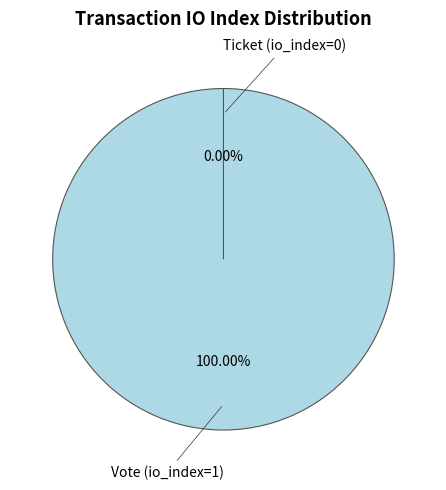

What is the smallest slice in the pie chart?

Ticket (io_index=0)